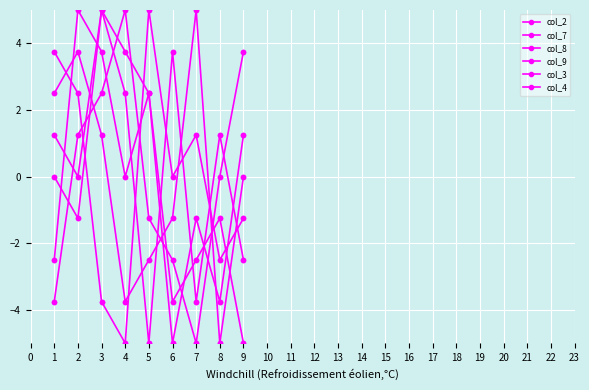

At which category does the chart reach its peak across all series?

3